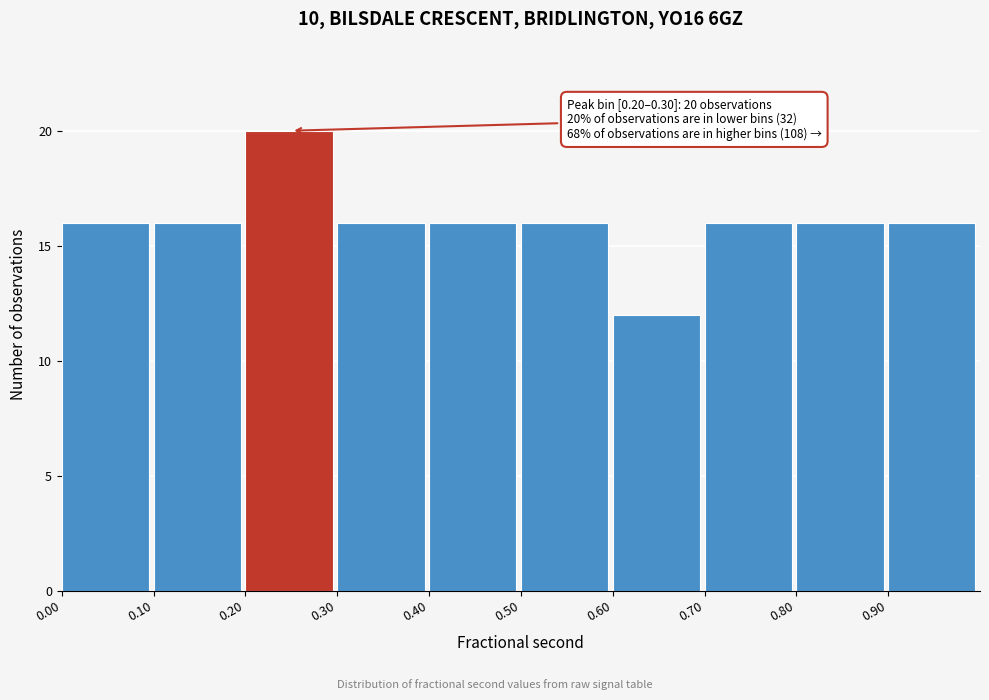

Which range on the x-axis has the tallest bar?

0.2 to 0.3